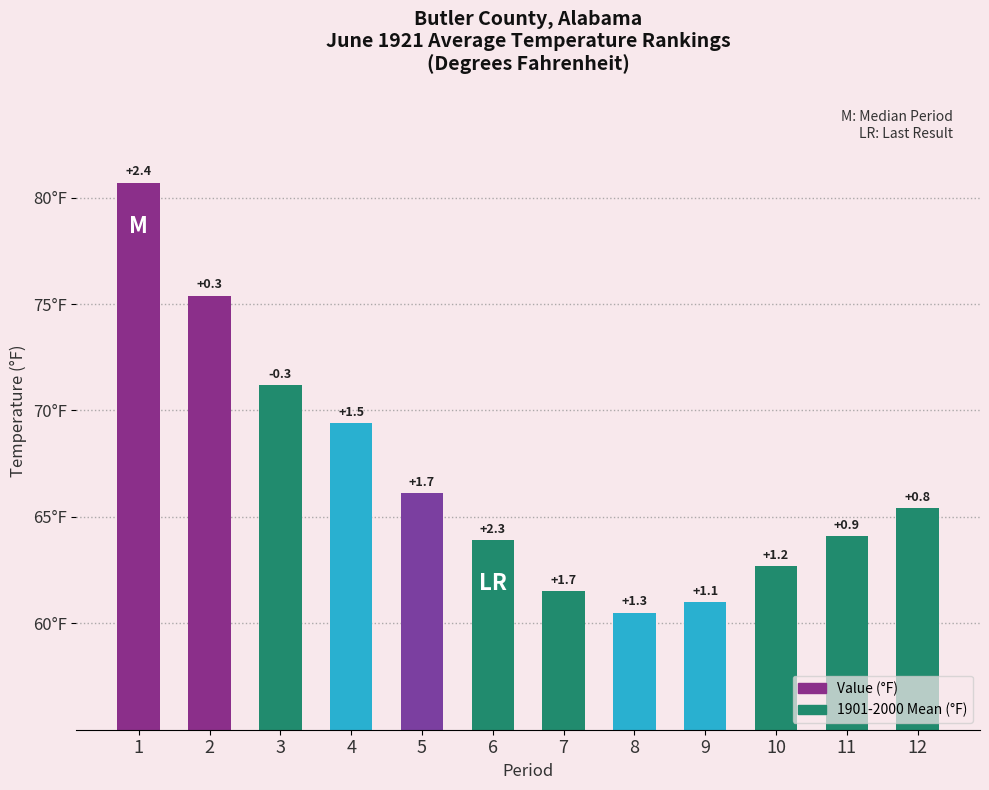

True or false: the data shows 119.5 at 4.

False